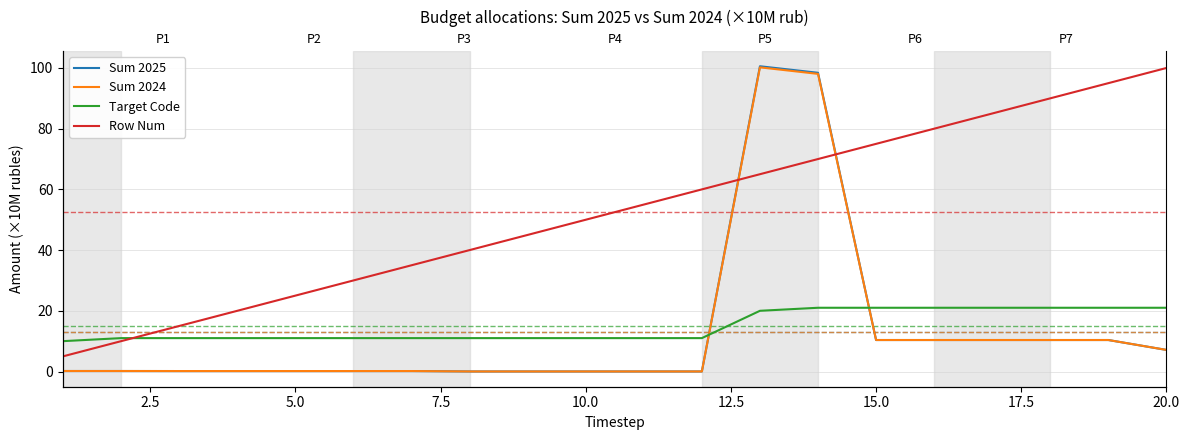

At how many categories does at least one series exceed 4?

20